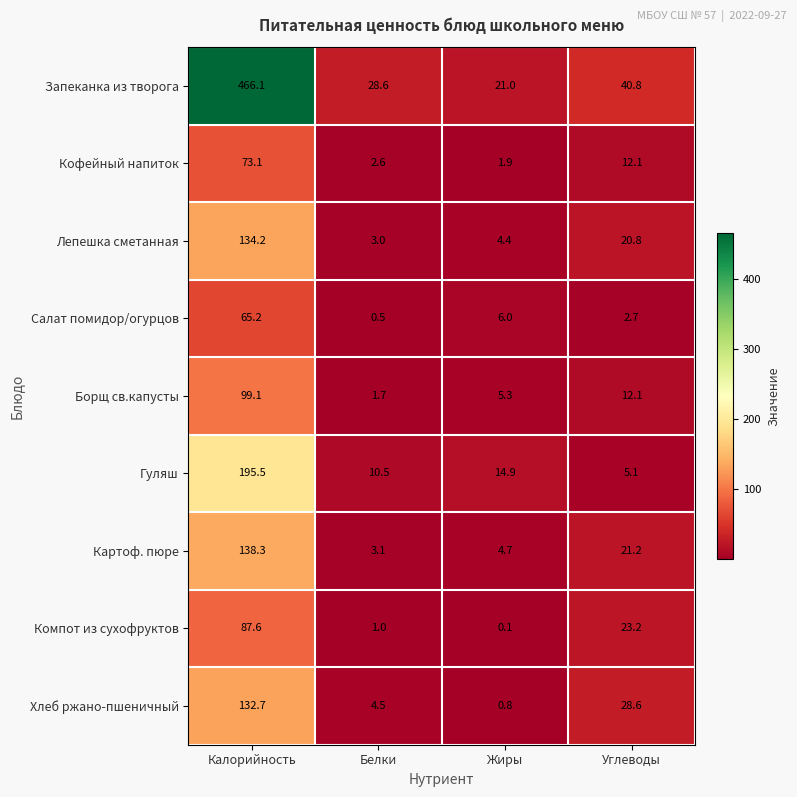

How many values in the Компот из сухофруктов series exceed 23?

2